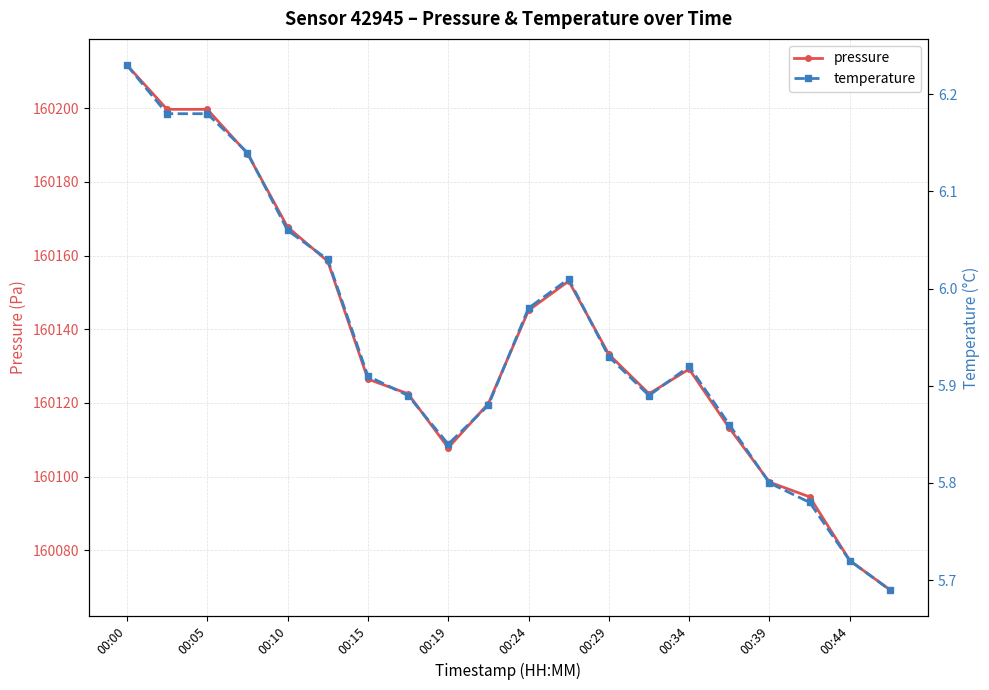

True or false: pressure and temperature cross at least once.

False